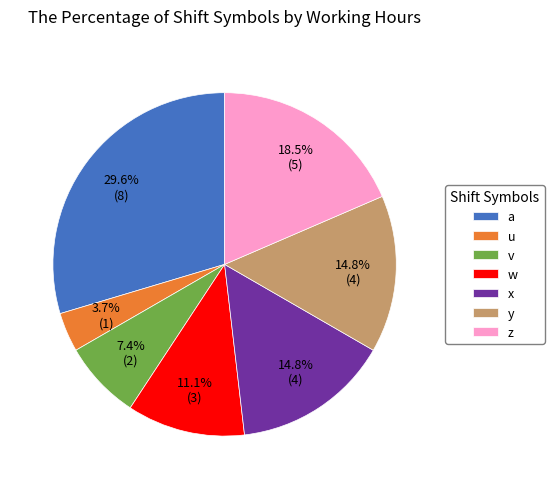

Approximately how many times larger is the value at a compared to z?

1.6